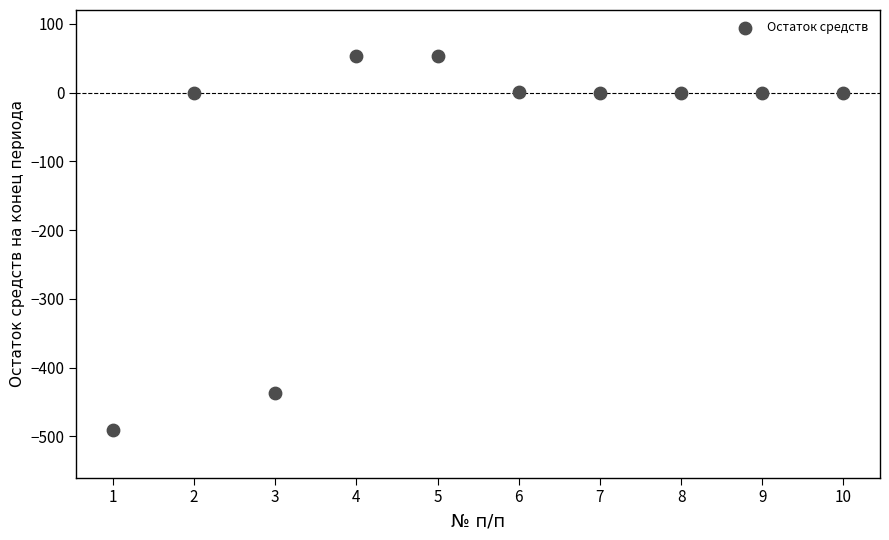

What is the range of X values (max minus min)?

9.0